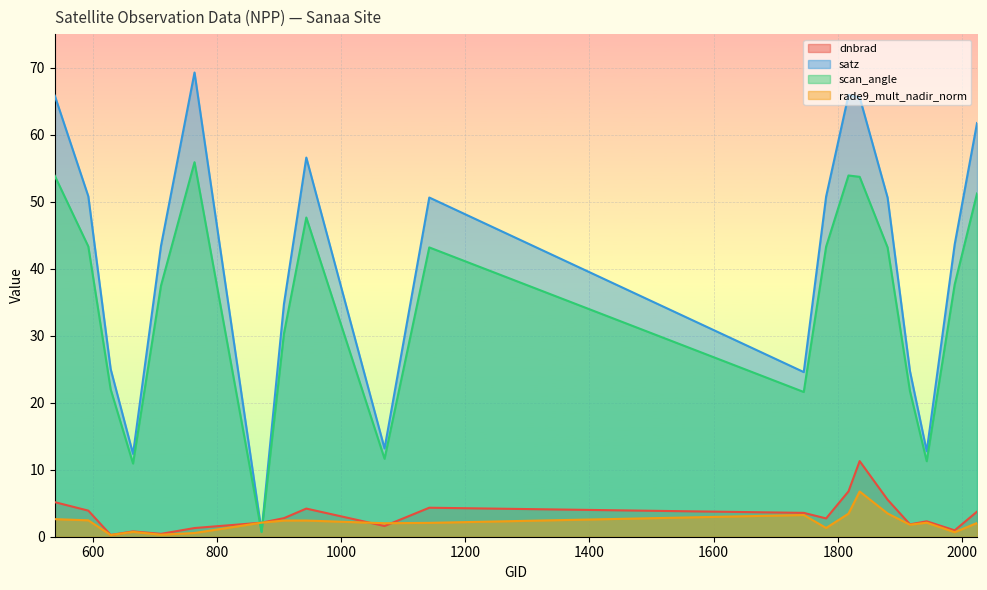

Which series has the largest total across all categories?

satz